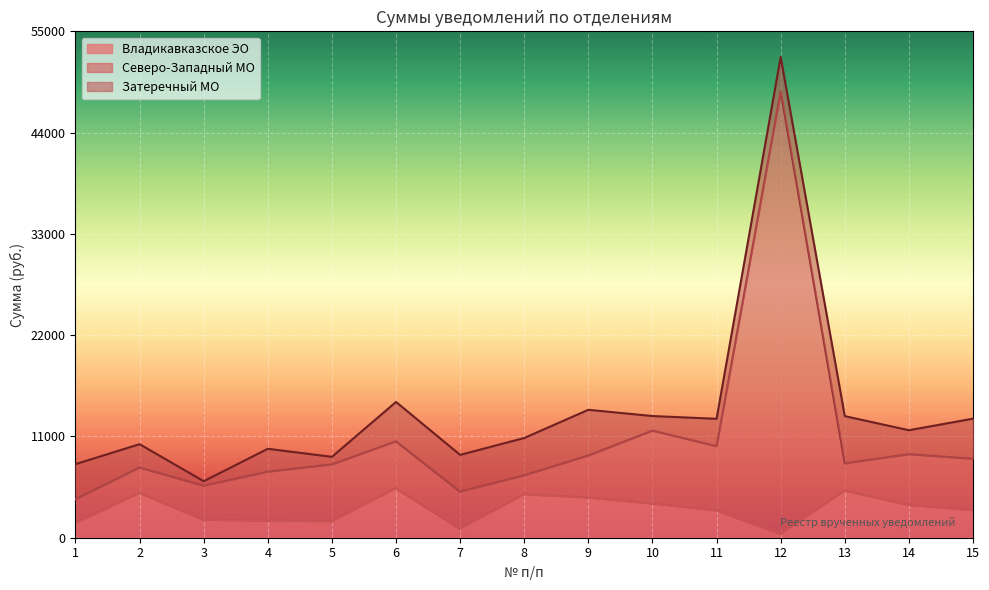

What is the total value across all series at 14?

11674.1